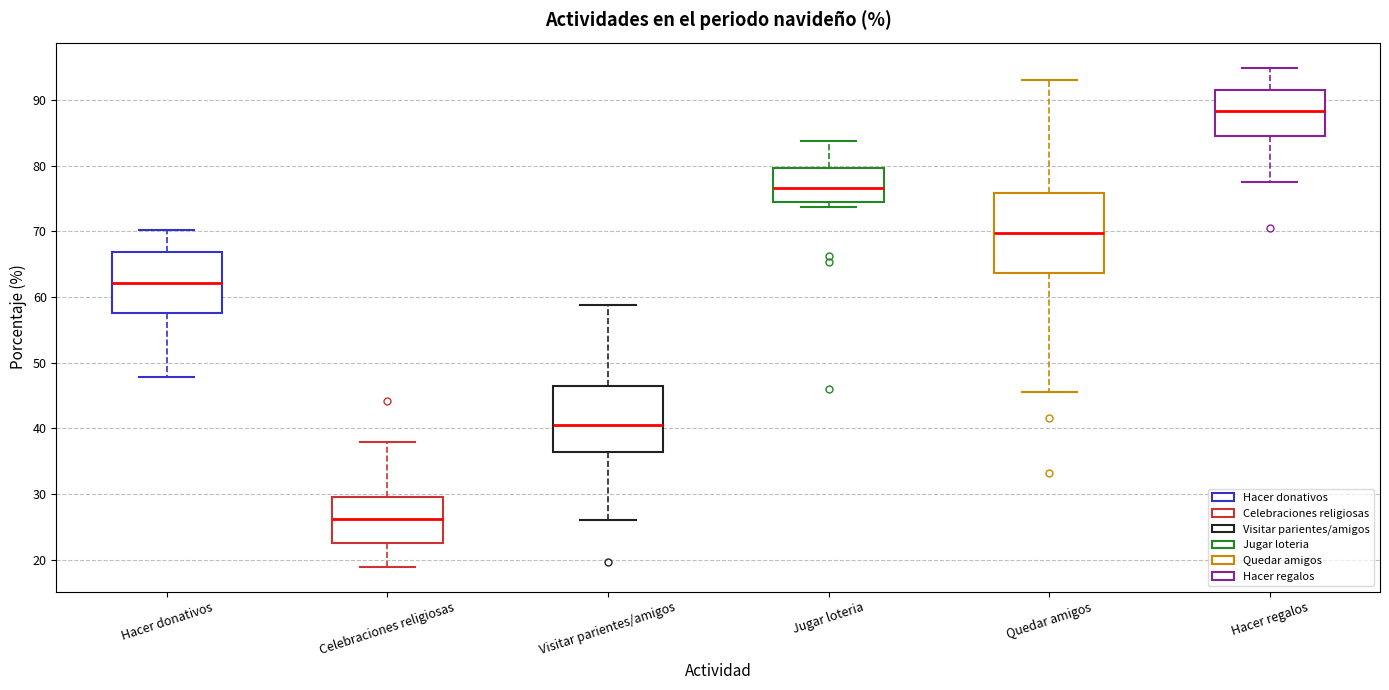

Reading left to right, read every box against the y-axis: the position of its median line, the range the box covers, and the ends of its whiskers. The values are not printed on the chart, so give them approximately, as read against the axis.

Hacer donativos: median 62, box 58 to 67, whiskers 48 to 70
Celebraciones religiosas: median 26, box 23 to 30, whiskers 19 to 38
Visitar parientes/amigos: median 41, box 36 to 46, whiskers 26 to 59
Jugar loteria: median 77, box 75 to 80, whiskers 74 to 84
Quedar amigos: median 70, box 64 to 76, whiskers 45 to 93
Hacer regalos: median 88, box 85 to 92, whiskers 77 to 95